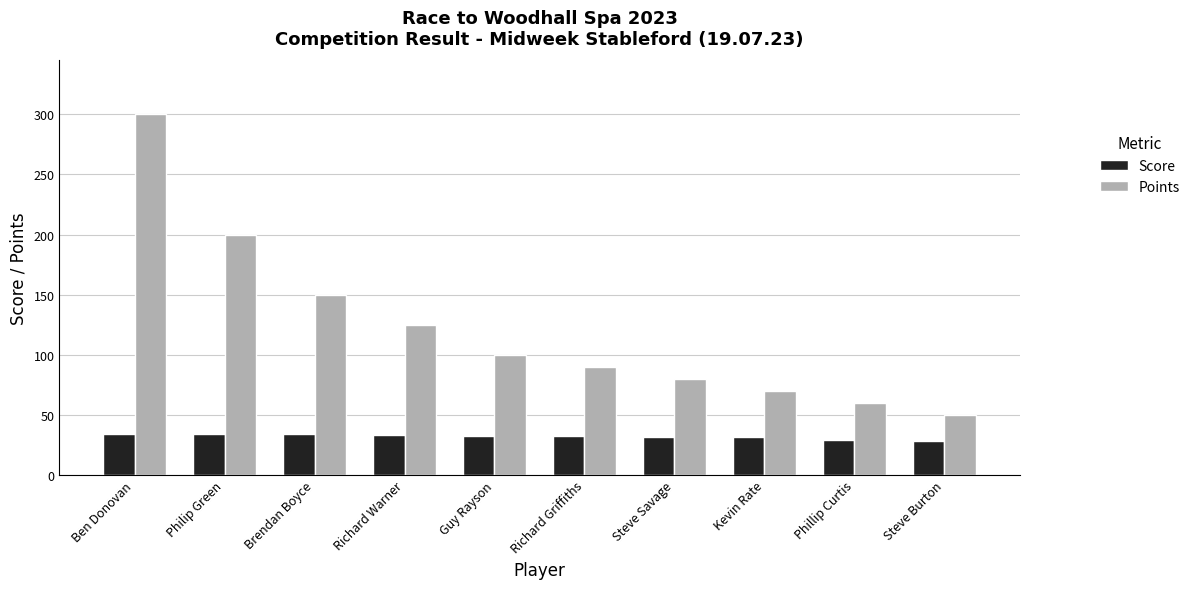

Does the chart contain any negative values?

No